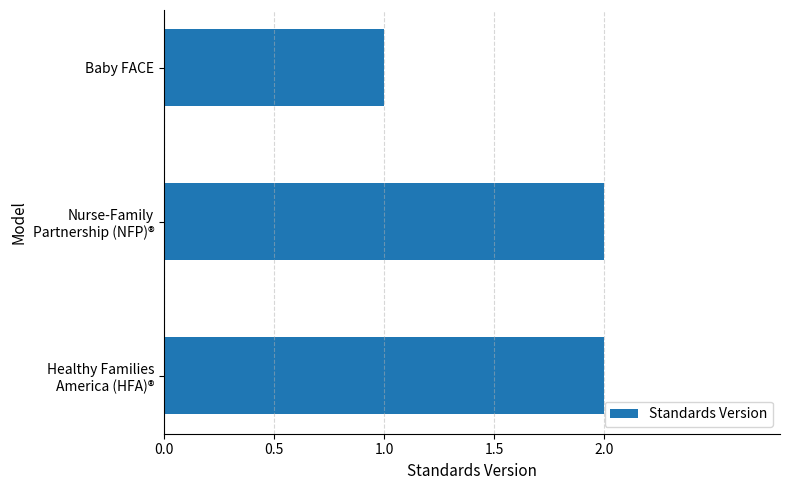

Is it true that the value at Baby FACE is 1?

True